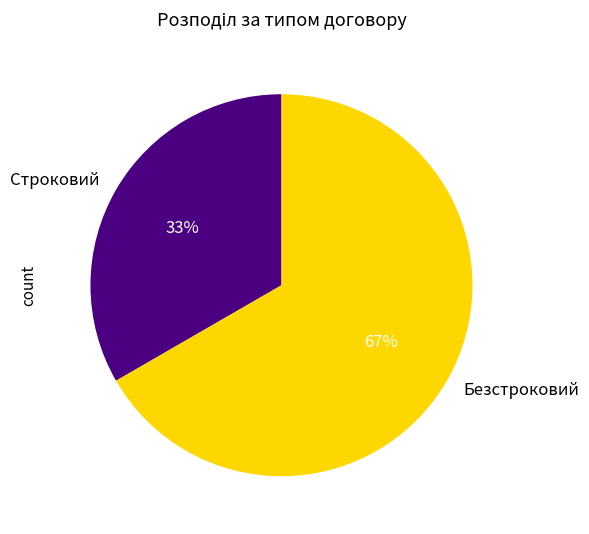

How many segments does this pie chart have?

2